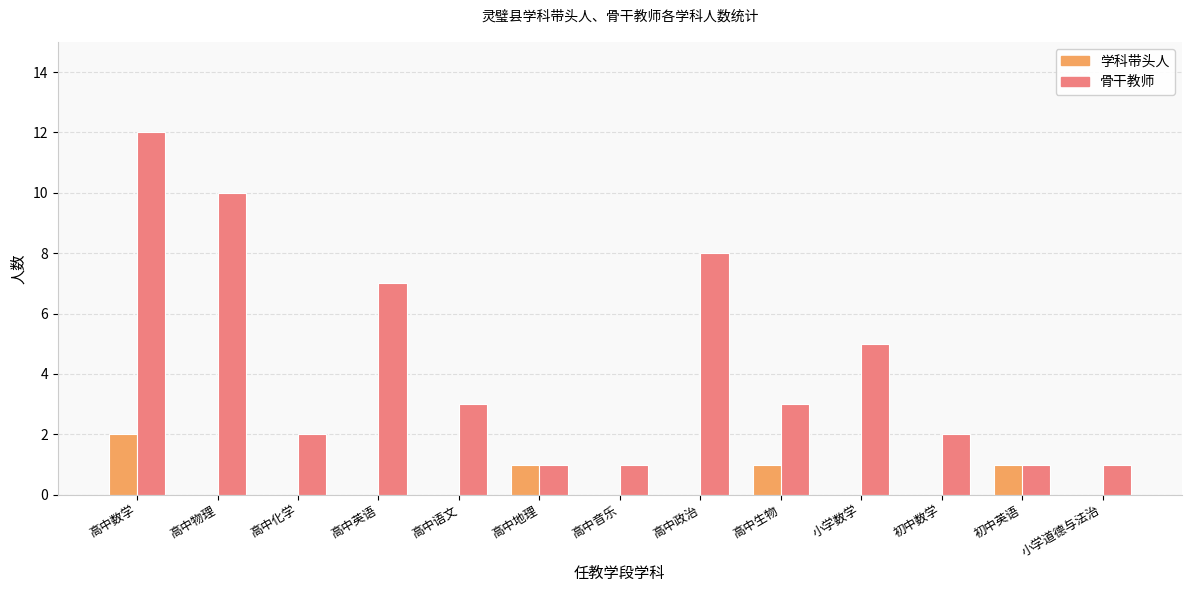

Between 高中政治 and 初中数学, which series saw the biggest shift?

骨干教师